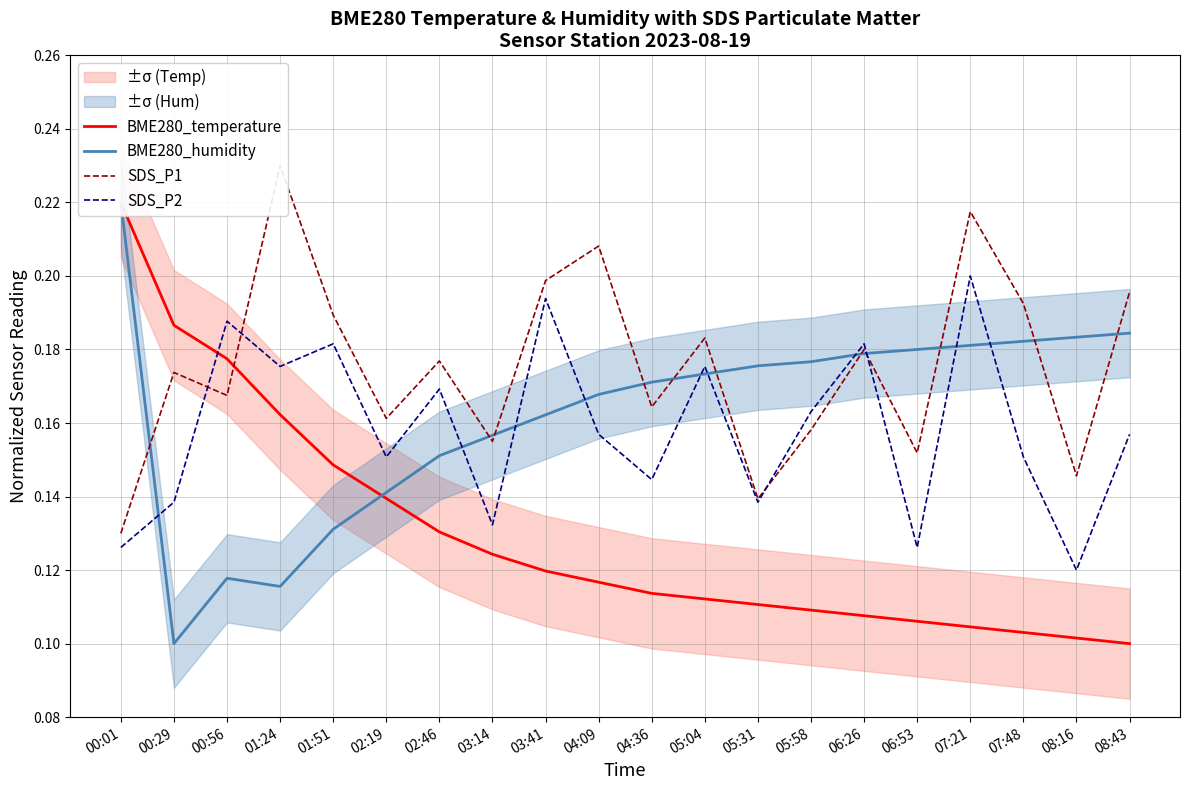

Which series has the largest total across all categories?

SDS_P1